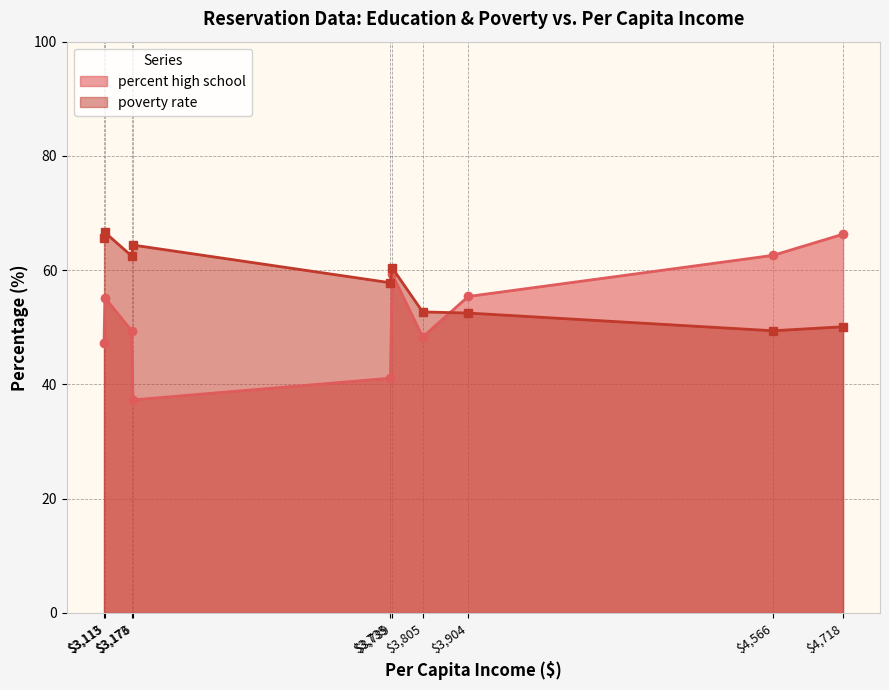

Which series has the largest total across all categories?

poverty rate